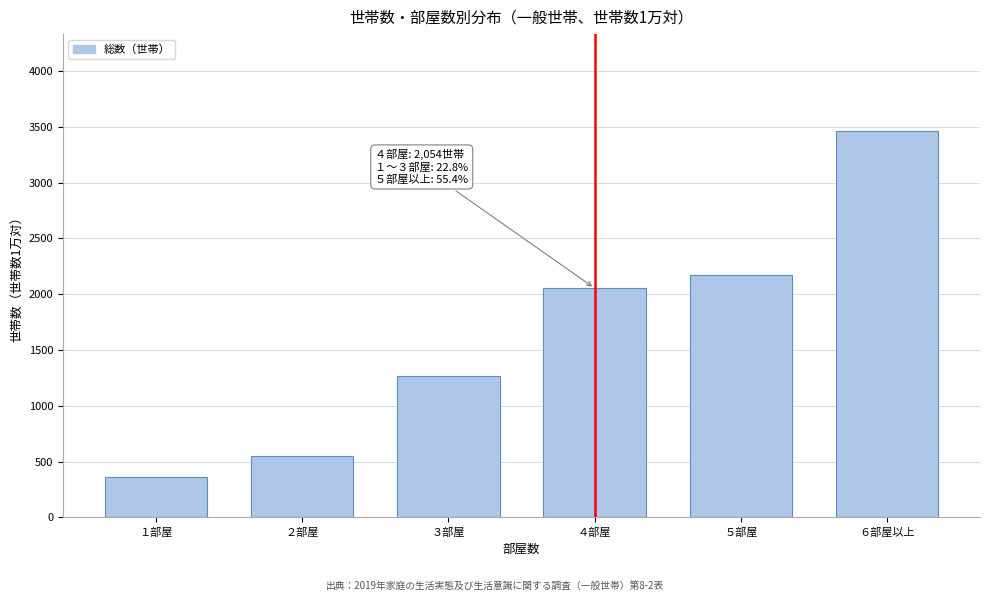

Reading left to right, extract all data points from this chart.

１部屋=366	２部屋=547	３部屋=1269	４部屋=2054	５部屋=2171	６部屋以上=3464